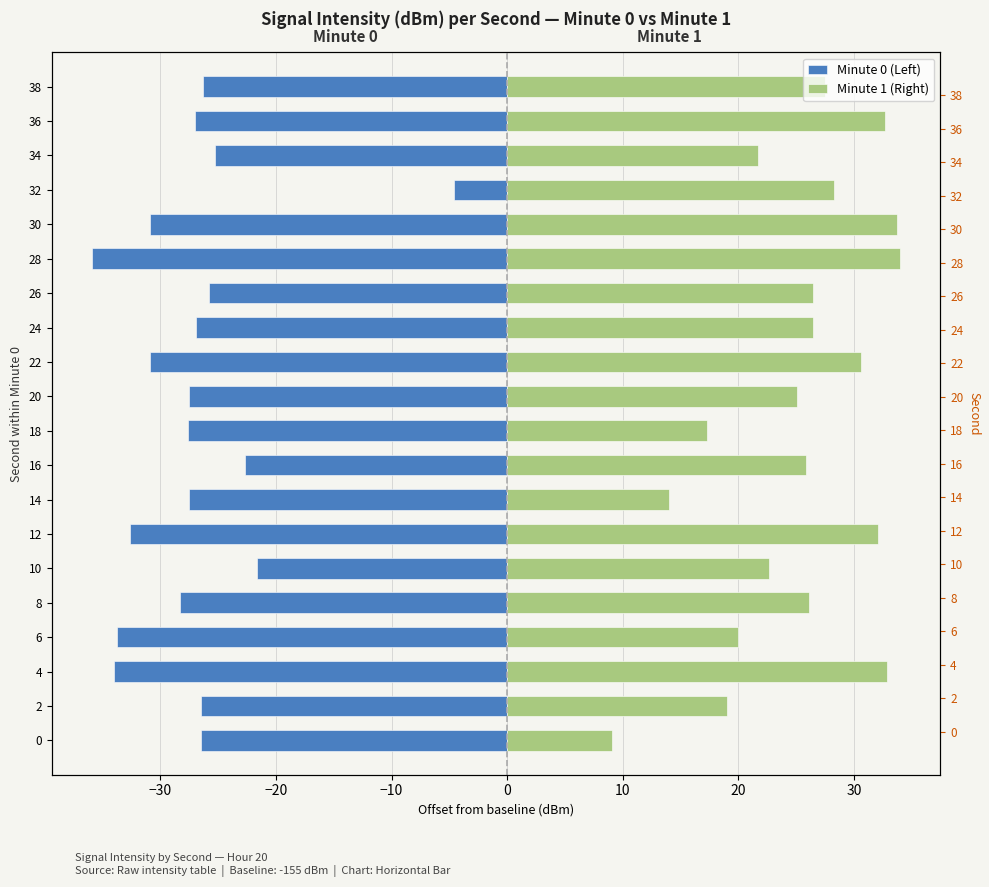

What is the difference between the maximum and minimum values in the Minute 1 (Right) series?

24.9